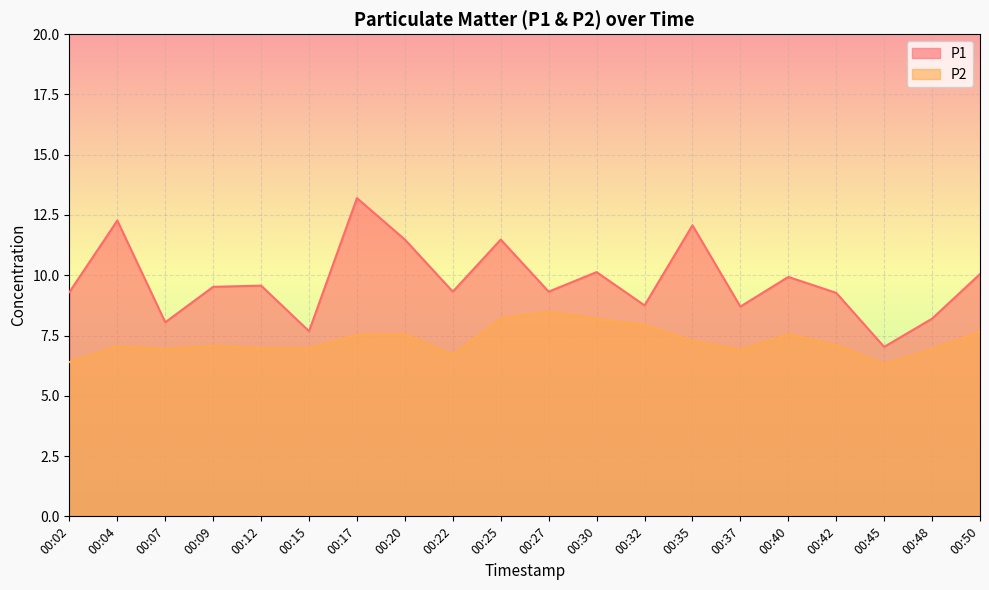

True or false: P1 and P2 intersect in this chart.

False